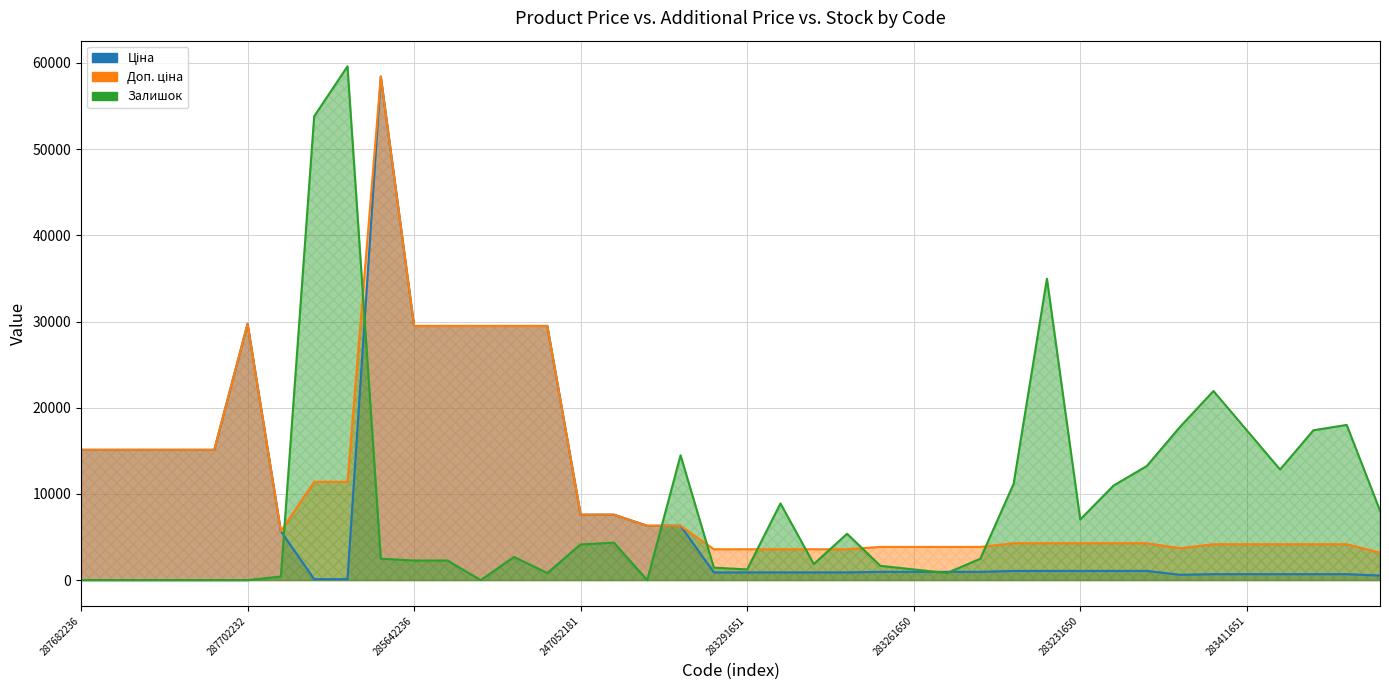

How many interior local valleys does the Залишок series have?

8